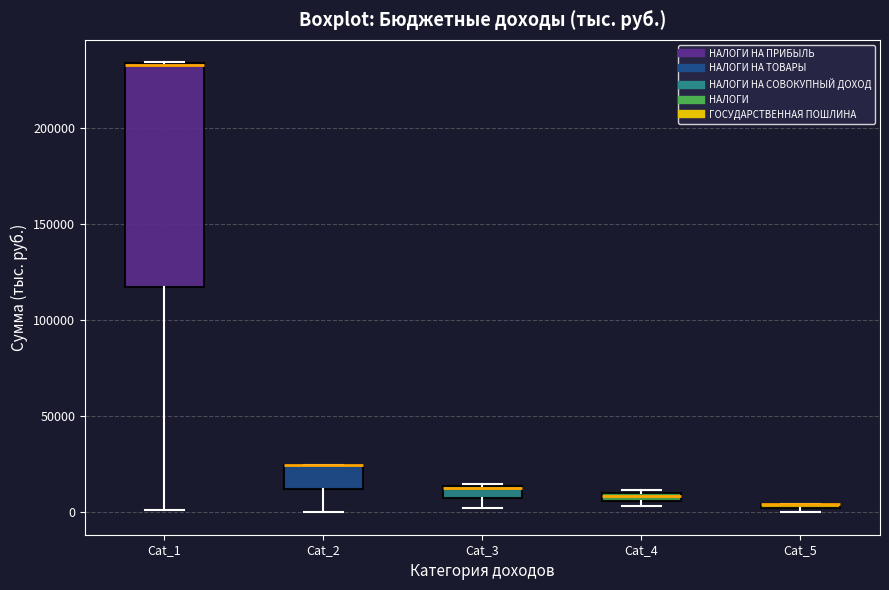

Comparing the boxes themselves (not the whiskers), which one is the tallest?

Cat_1